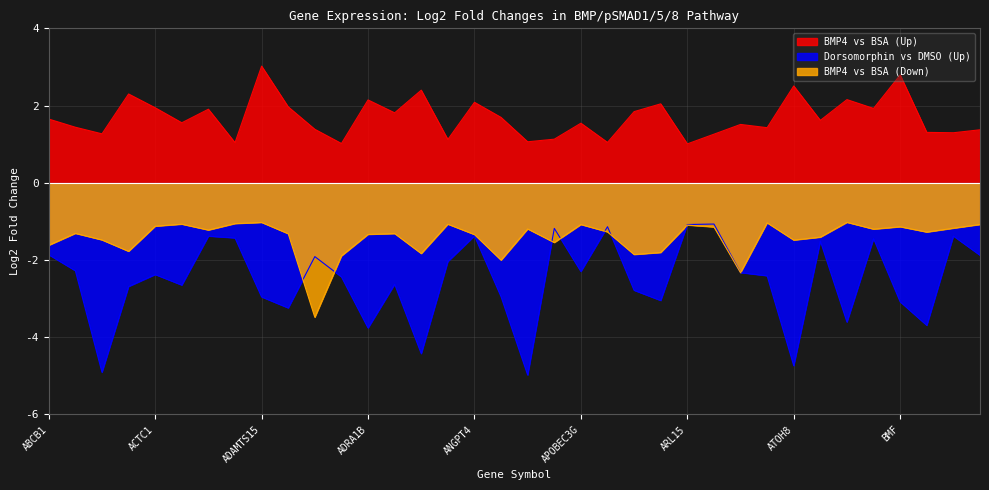

Which series has the largest total across all categories?

BMP4 vs BSA (Up)